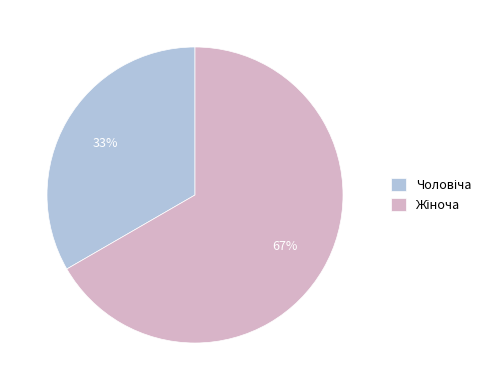

To the nearest percent, what is the average slice percentage?

50%